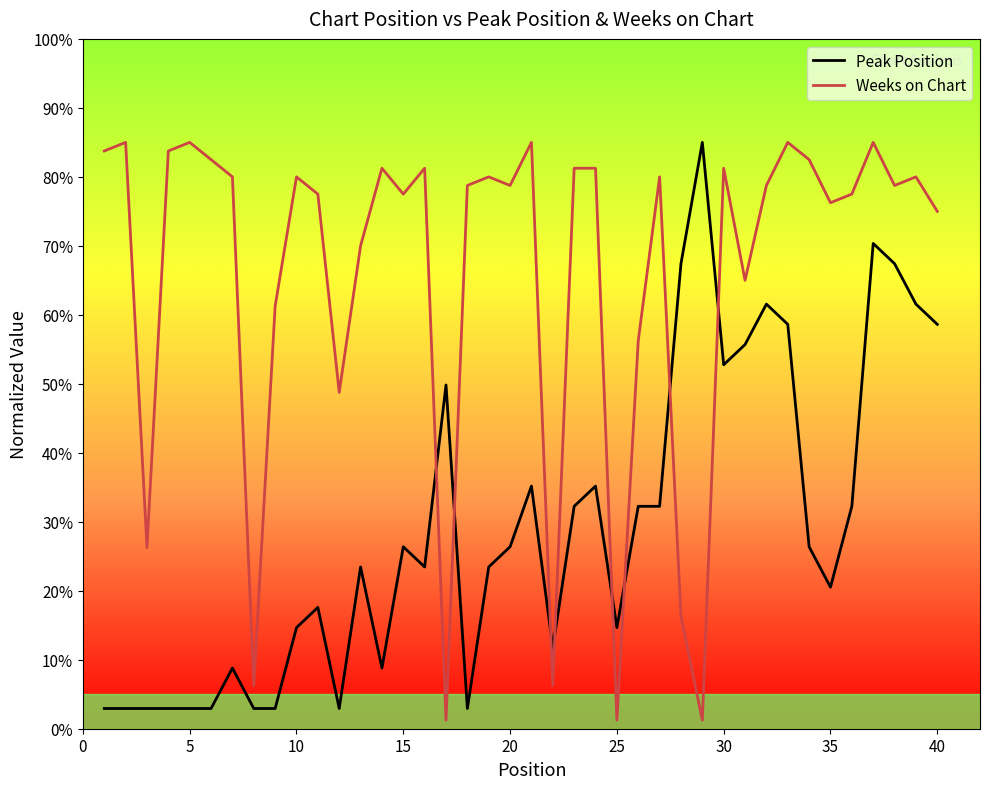

True or false: Peak Position and Weeks on Chart intersect in this chart.

True